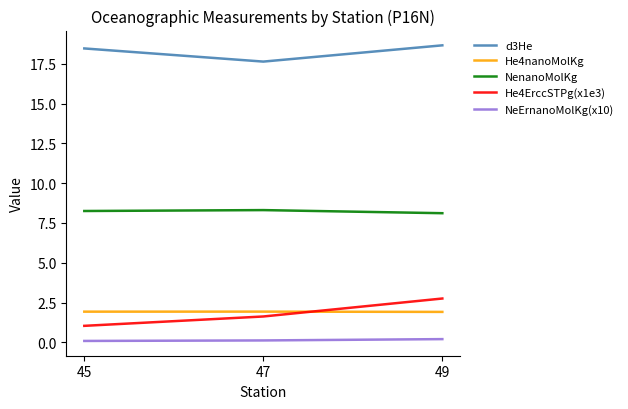

What is the greatest value displayed?

18.7